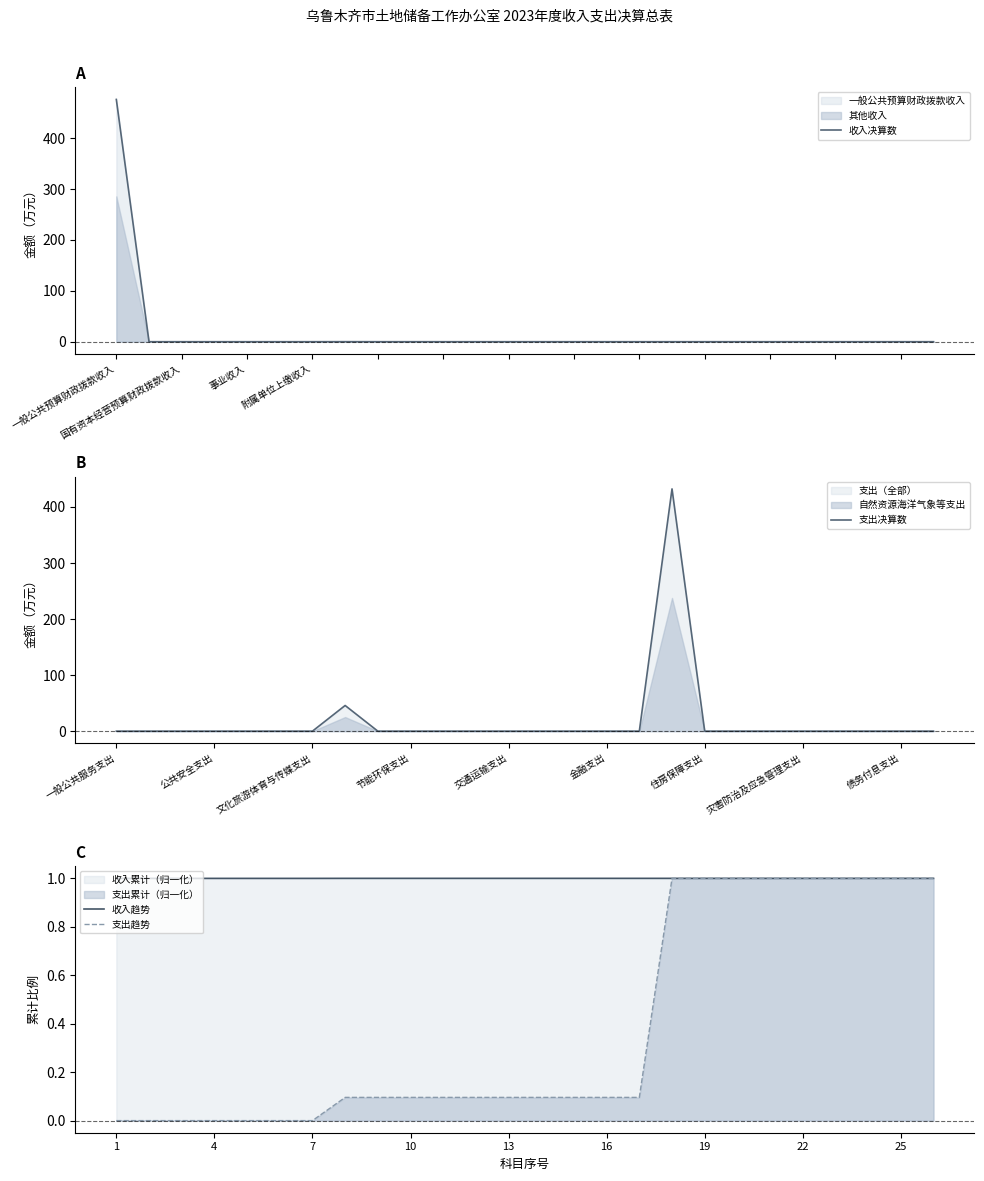

What is the highest value of the 支出趋势 series?

1.0